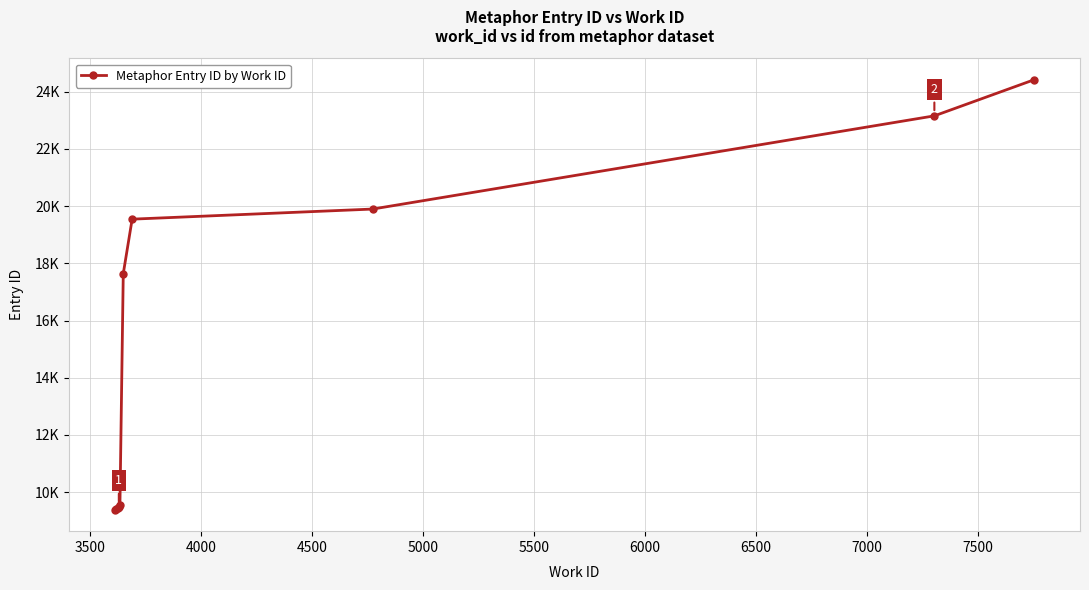

How many distinct data groups are displayed?

1